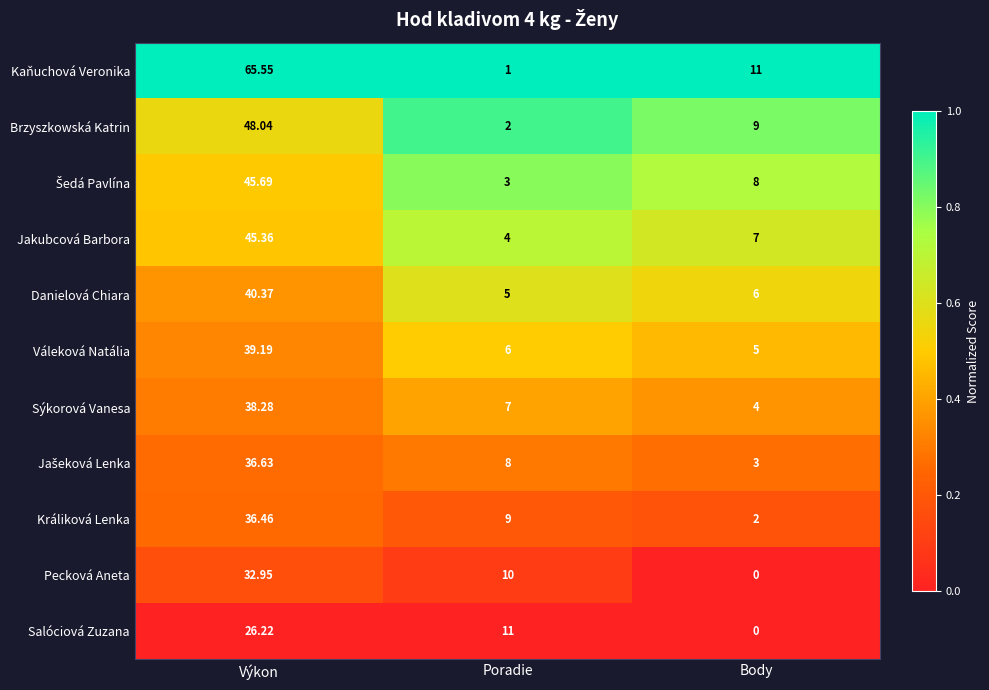

At which label is Pecková Aneta closest to 16?

Poradie